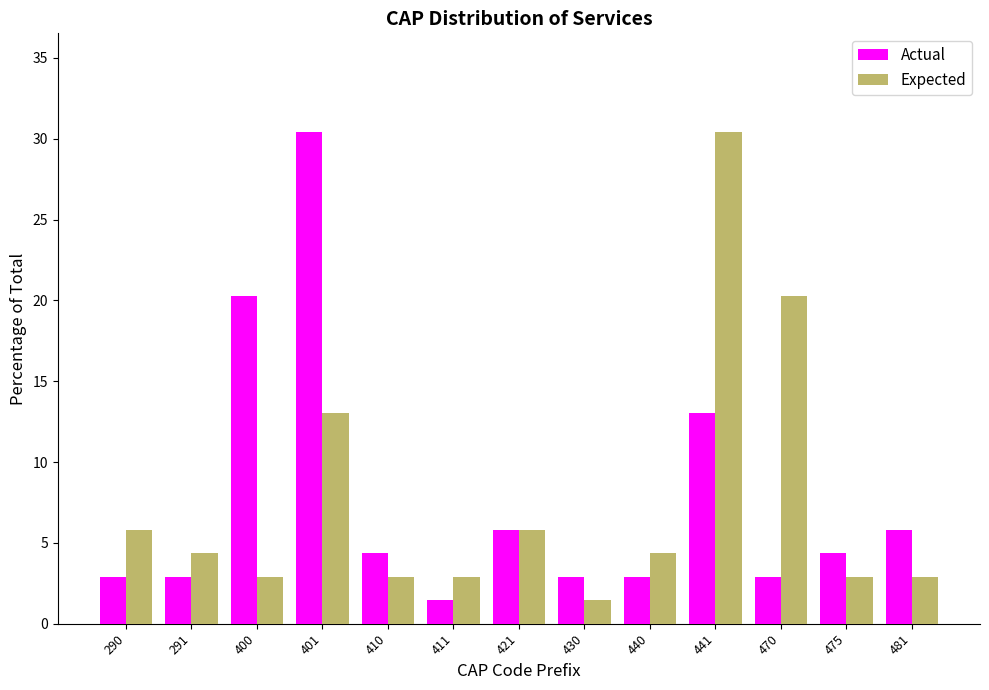

Reading left to right, what are all the values shown in this chart?

Actual: 290=2.9	291=2.9	400=20.3	401=30.4	410=4.3	411=1.4	421=5.8	430=2.9	440=2.9	441=13.0	470=2.9	475=4.3	481=5.8
Expected: 290=5.8	291=4.3	400=2.9	401=13.0	410=2.9	411=2.9	421=5.8	430=1.4	440=4.3	441=30.4	470=20.3	475=2.9	481=2.9